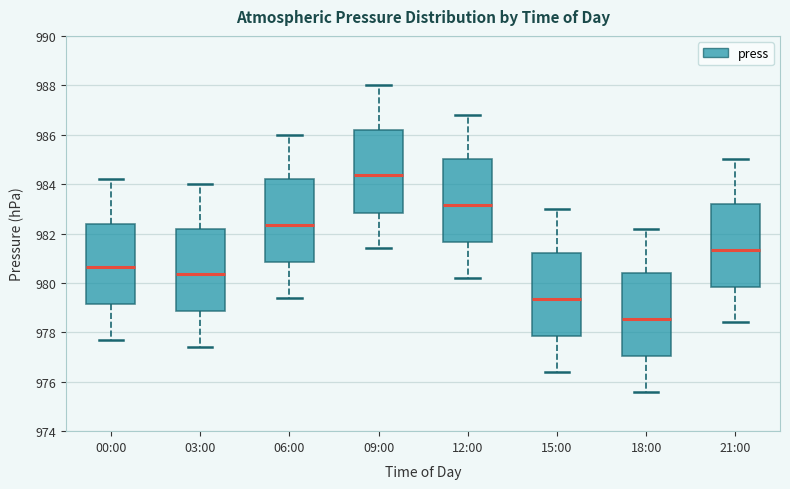

Reading left to right, transcribe this box plot: for each box, give where its median line is, the range the box spans, and where its two whiskers end, as read against the y-axis. The values are not printed on the chart, so give them approximately, as read against the axis.

00:00: median 980.6, box 979.2 to 982.4, whiskers 977.8 to 984.2
03:00: median 980.4, box 978.8 to 982.2, whiskers 977.4 to 984.0
06:00: median 982.4, box 980.8 to 984.2, whiskers 979.4 to 986.0
09:00: median 984.4, box 982.8 to 986.2, whiskers 981.4 to 988.0
12:00: median 983.2, box 981.6 to 985.0, whiskers 980.2 to 986.8
15:00: median 979.4, box 977.8 to 981.2, whiskers 976.4 to 983.0
18:00: median 978.6, box 977.0 to 980.4, whiskers 975.6 to 982.2
21:00: median 981.4, box 979.8 to 983.2, whiskers 978.4 to 985.0